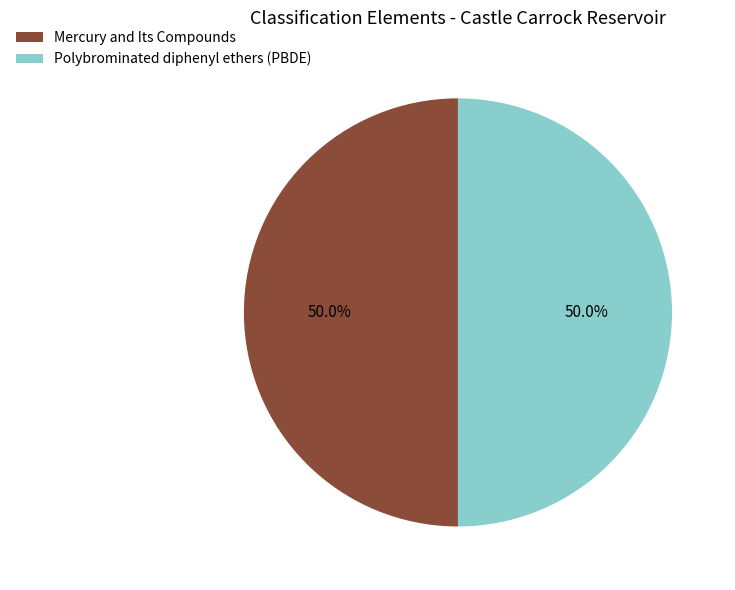

To the nearest percent, what portion does Polybrominated diphenyl ethers (PBDE) represent?

50%